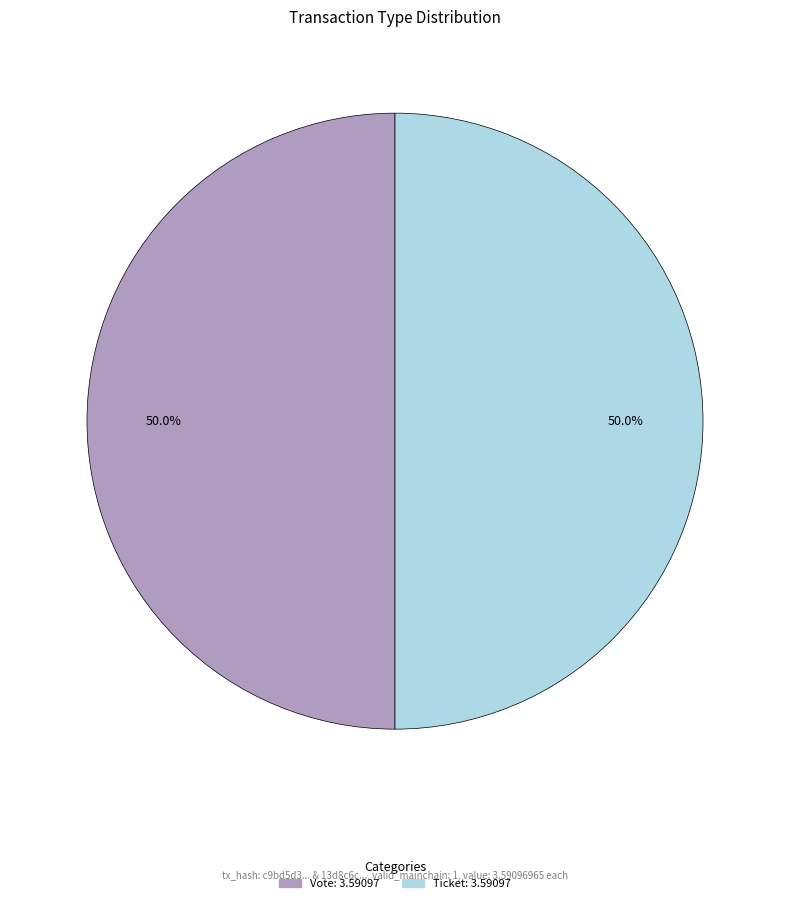

Count the number of slices in the pie.

2